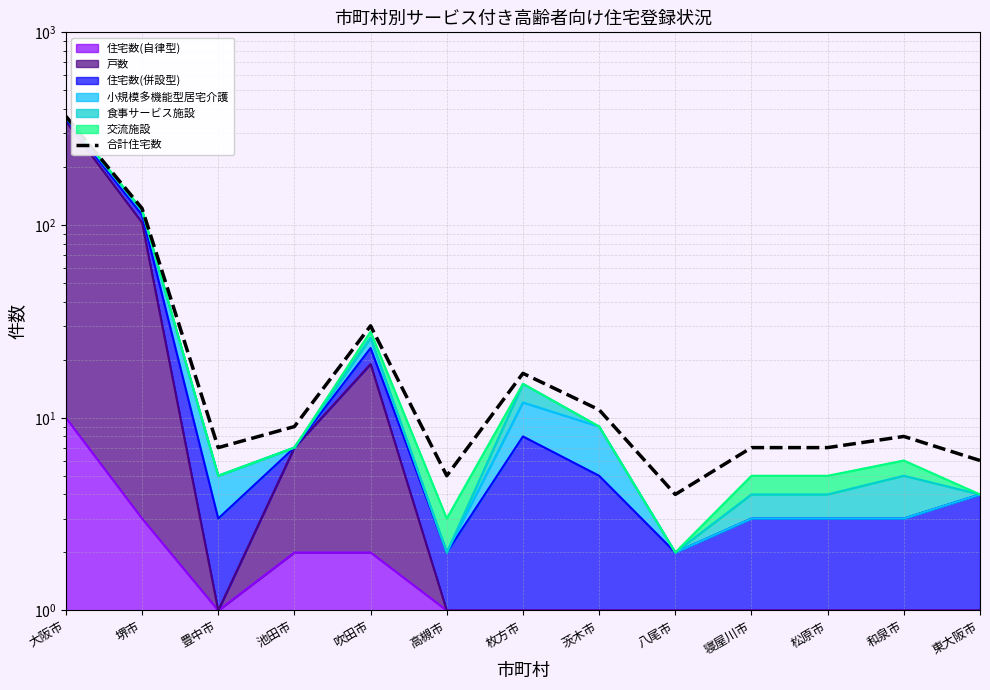

What is the change in value from 池田市 to 東大阪市?

-3